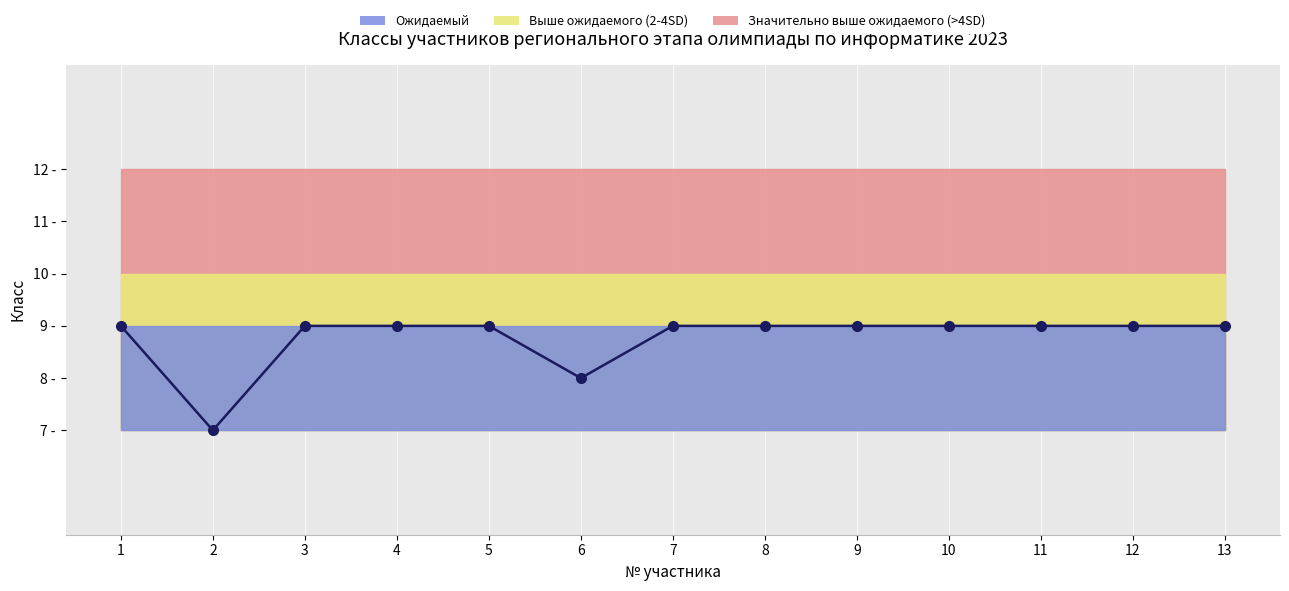

What is the difference between the maximum and minimum values?

2